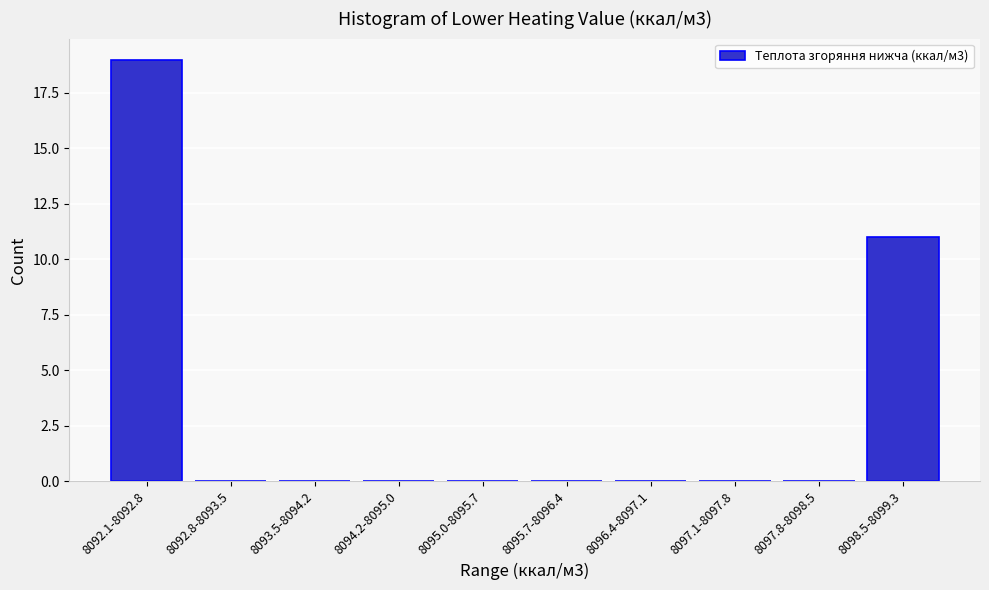

Reading left to right, what are all the values shown in this chart?

8092.1-8092.8=19	8092.8-8093.5=0	8093.5-8094.2=0	8094.2-8095.0=0	8095.0-8095.7=0	8095.7-8096.4=0	8096.4-8097.1=0	8097.1-8097.8=0	8097.8-8098.5=0	8098.5-8099.3=11